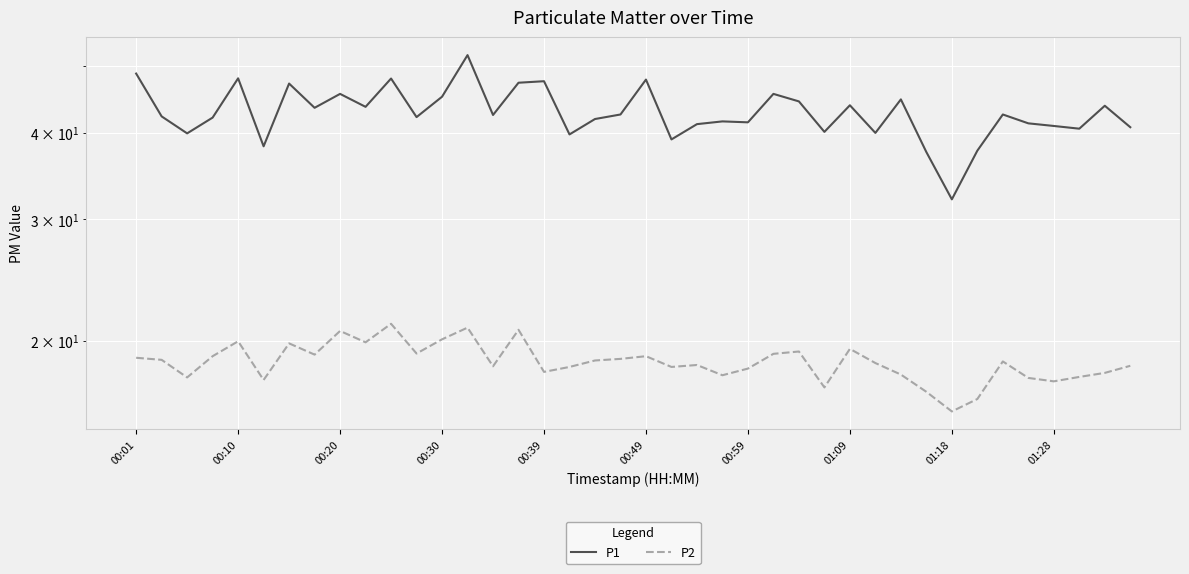

True or false: P2 and P1 cross at least once.

False